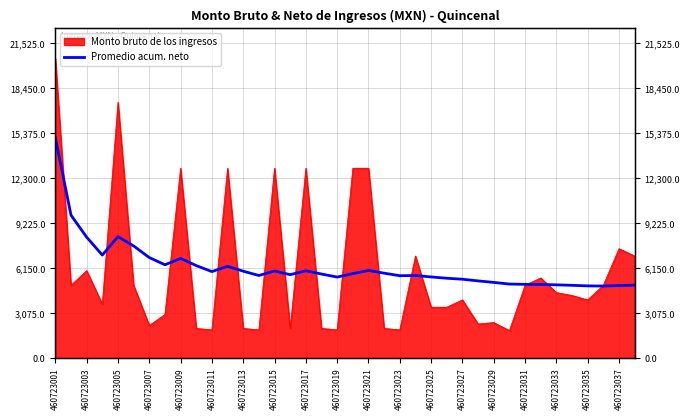

What is the value of the 10th point from the left?

6342.1